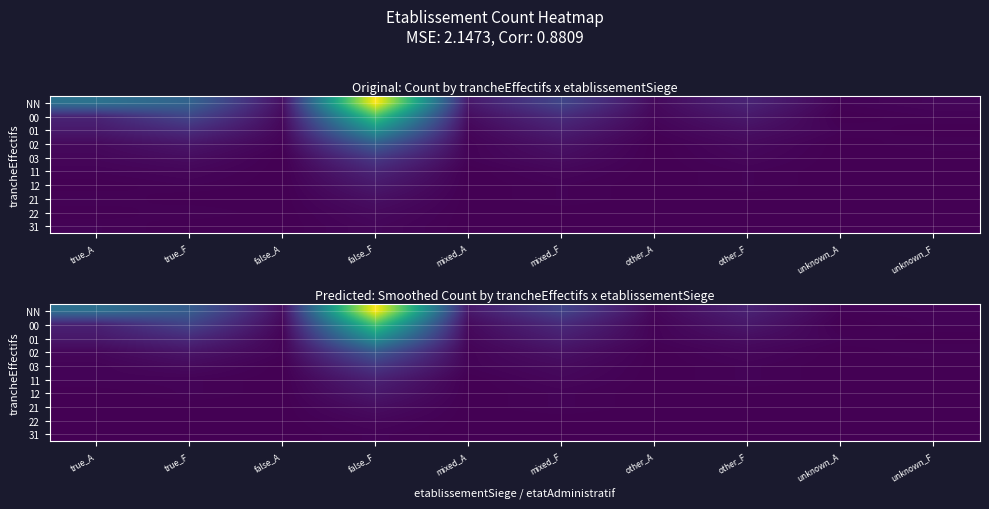

At how many categories does at least one series exceed 70?

1